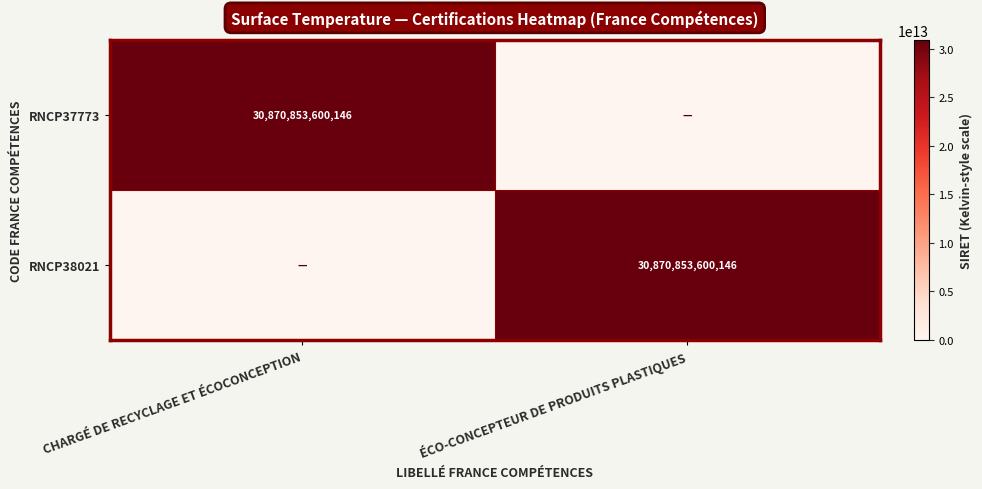

Is it true that RNCP37773 equals 30870853600146 at CHARGÉ DE RECYCLAGE ET ÉCOCONCEPTION?

True